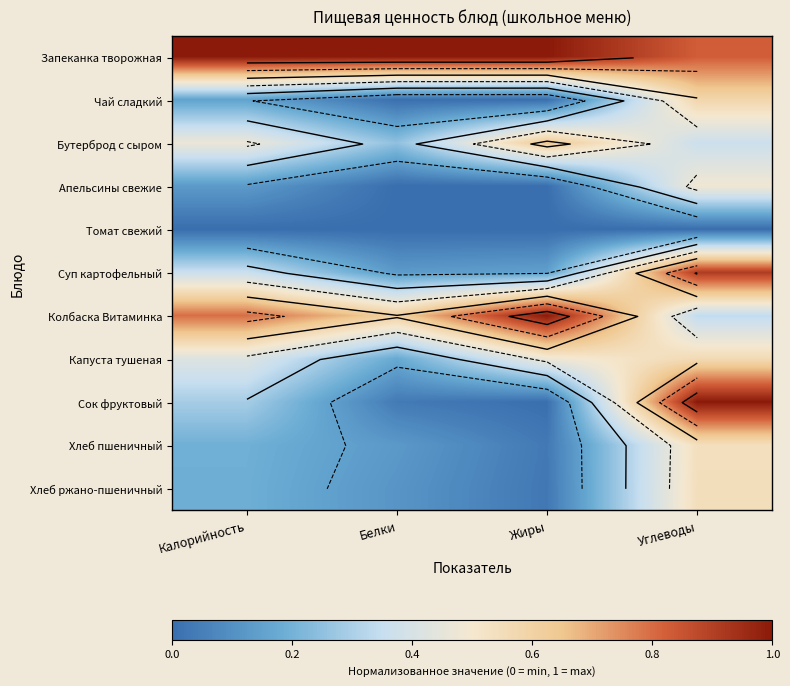

Read the Хлеб ржано-пшеничный value at Углеводы.

0.5